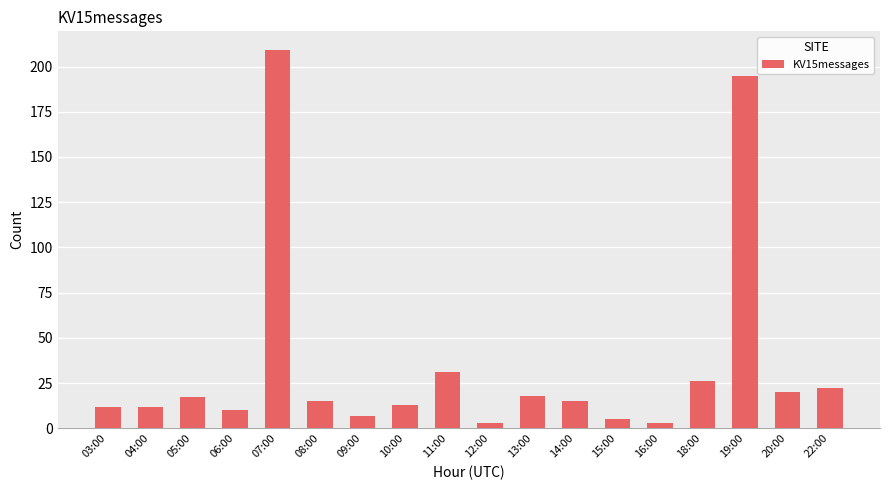

What is the change in value from 08:00 to 22:00?

+7